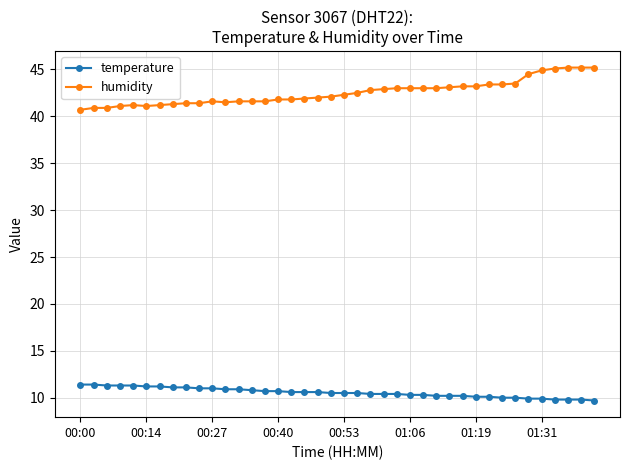

True or false: humidity has more than 0 points higher than both neighbors.

True